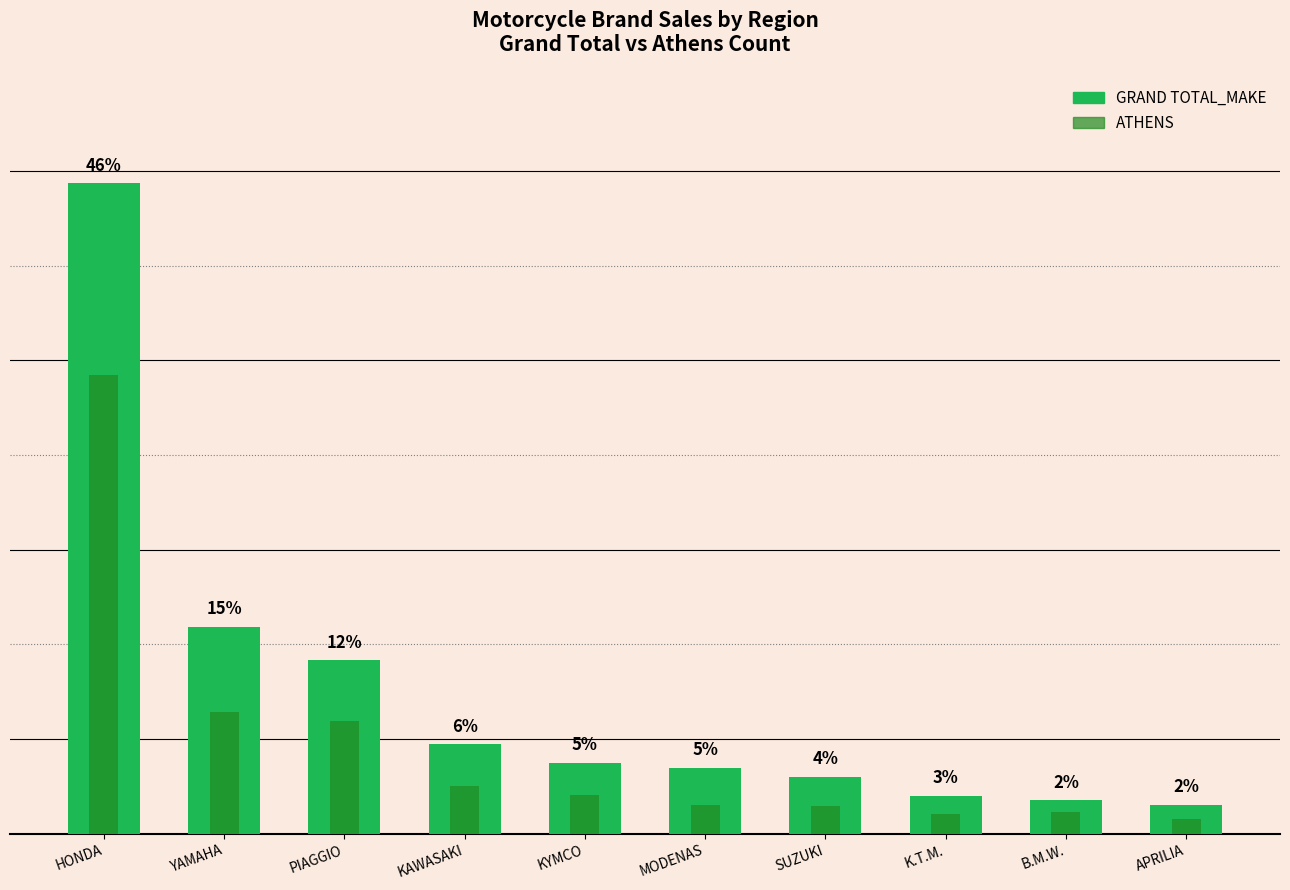

Read the ATHENS value at PIAGGIO.

238